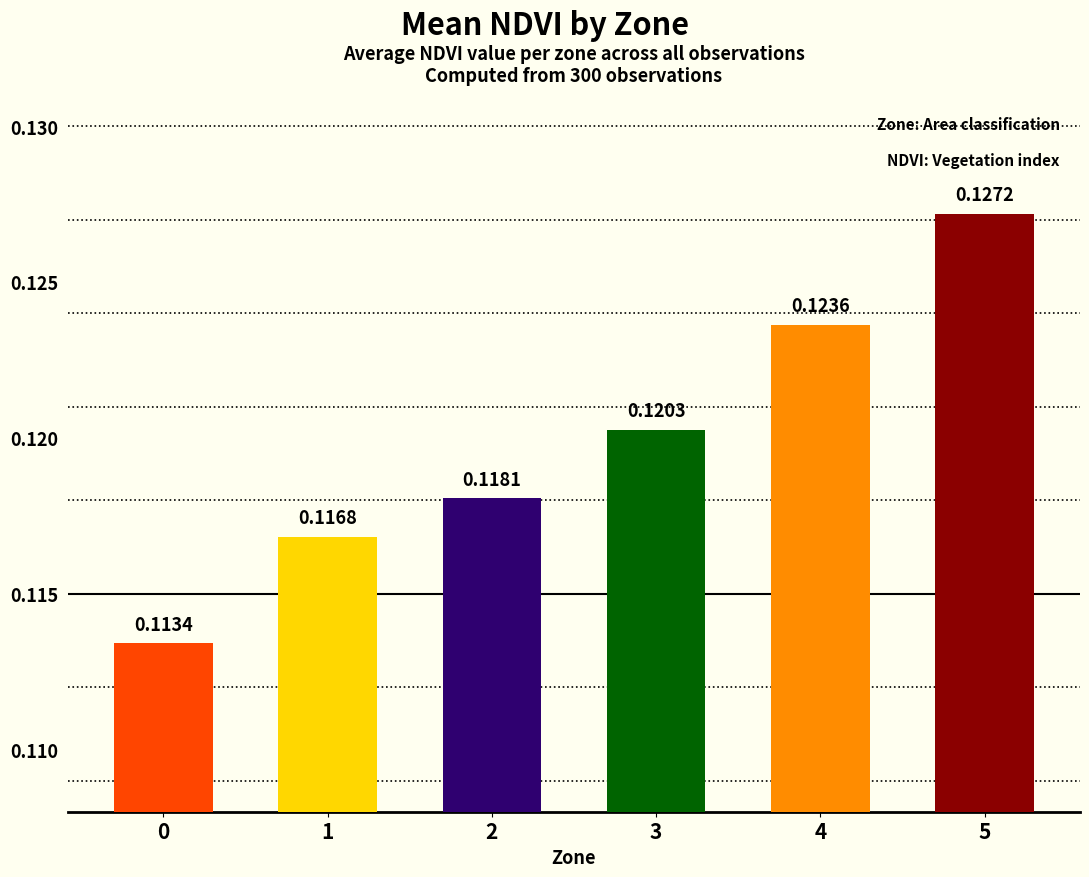

Rank the categories by value from lowest to highest.

0, 1, 2, 3, 4, 5